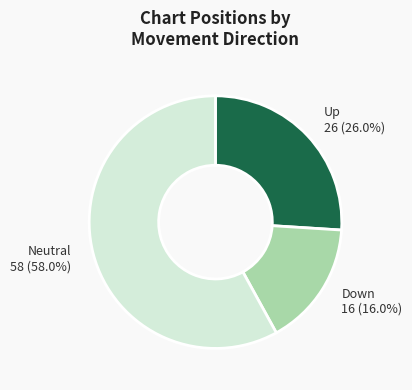

Which has a higher value, Neutral or Down?

Neutral